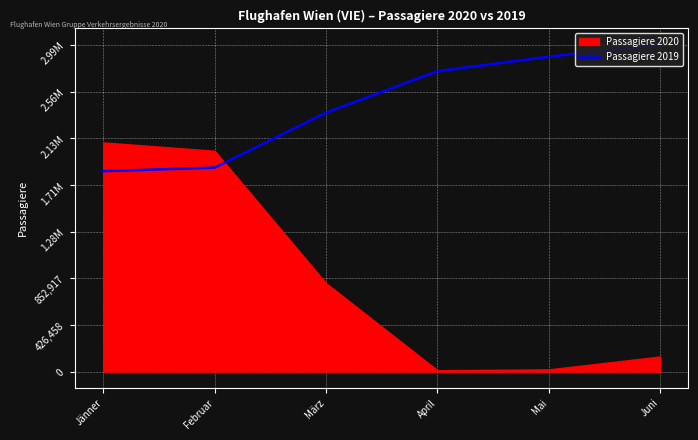

How many categories are shown in the chart?

6